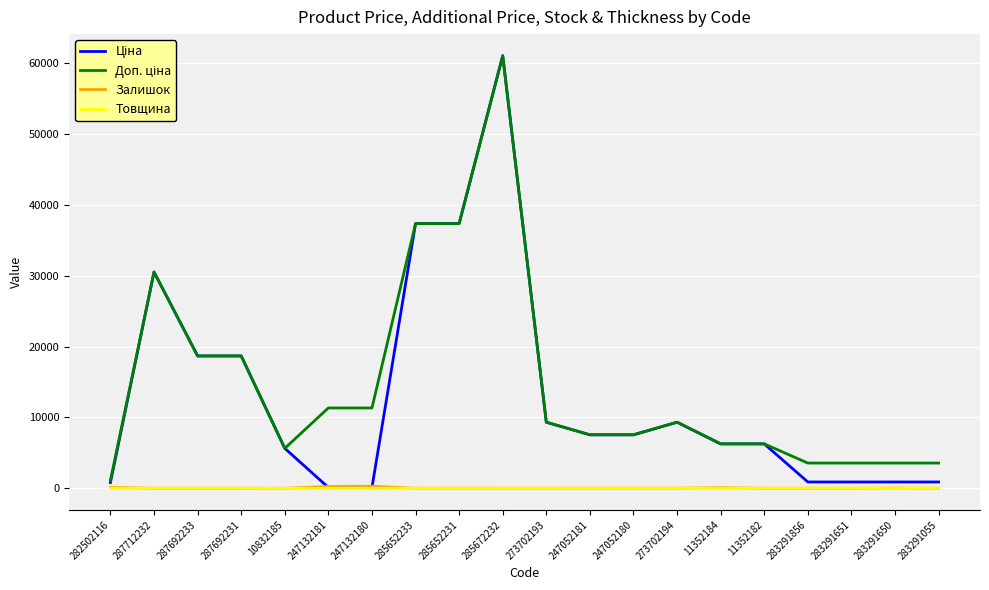

Is it true that Товщина equals 18.0 at 247052180?

True